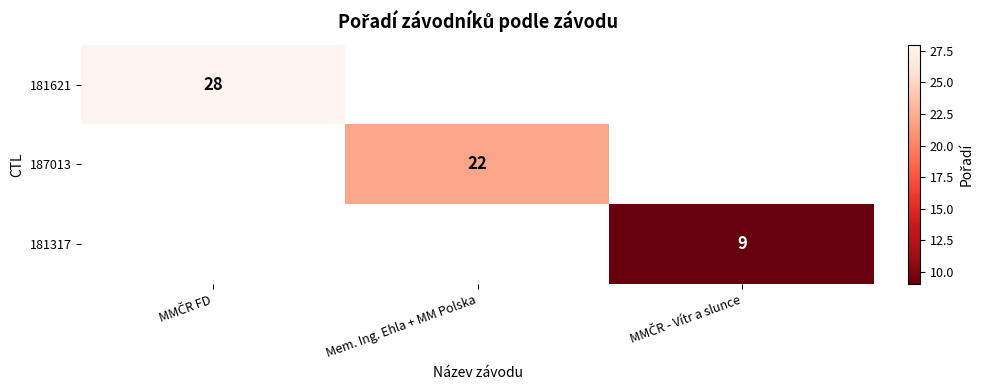

Count the number of data series in this chart.

3